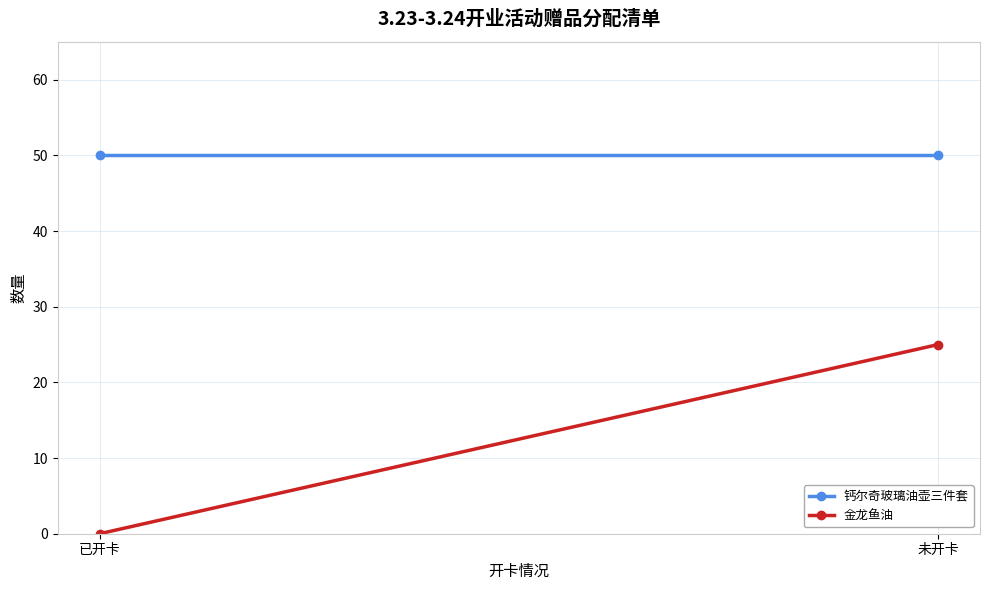

How many categories are shown in the chart?

2